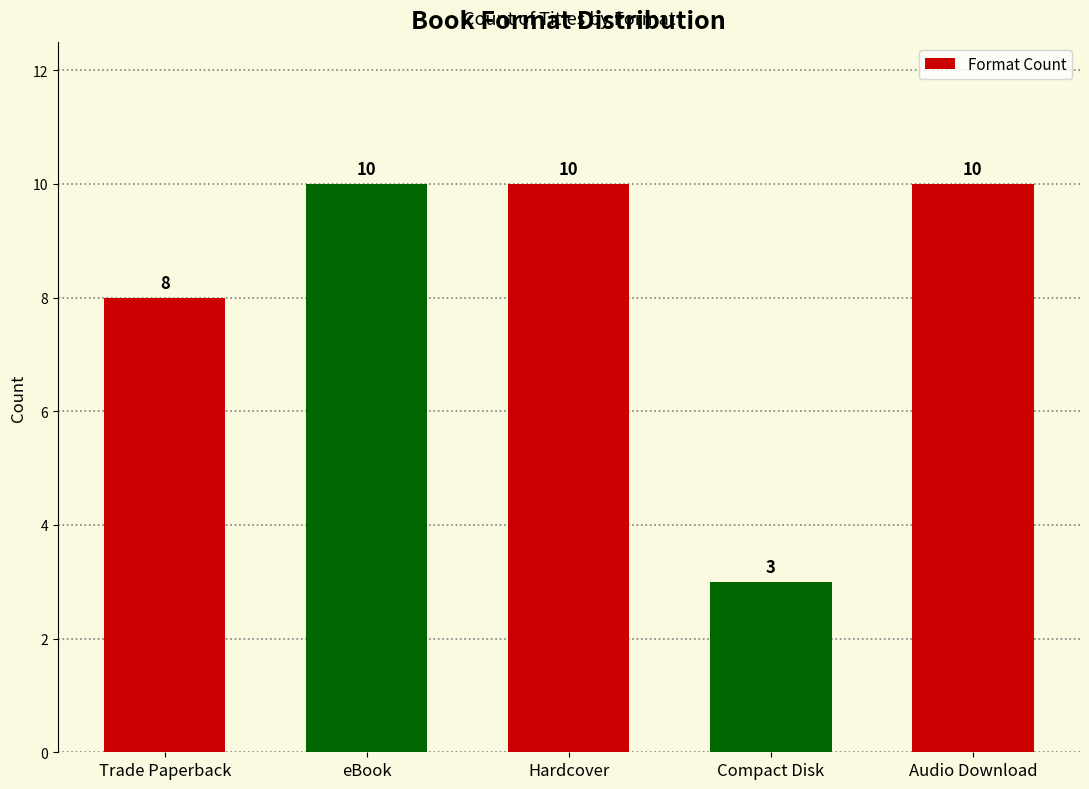

Which has a higher value, Hardcover or Trade Paperback?

Hardcover